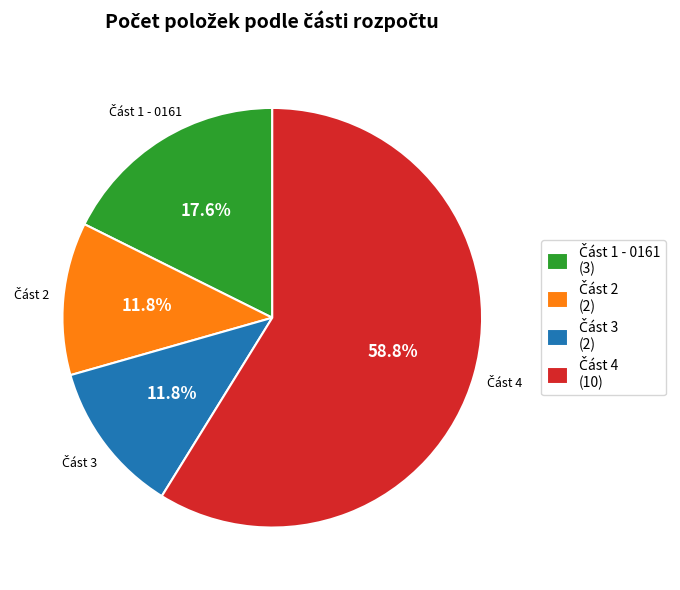

Is there any slice that represents more than half of the pie?

Yes